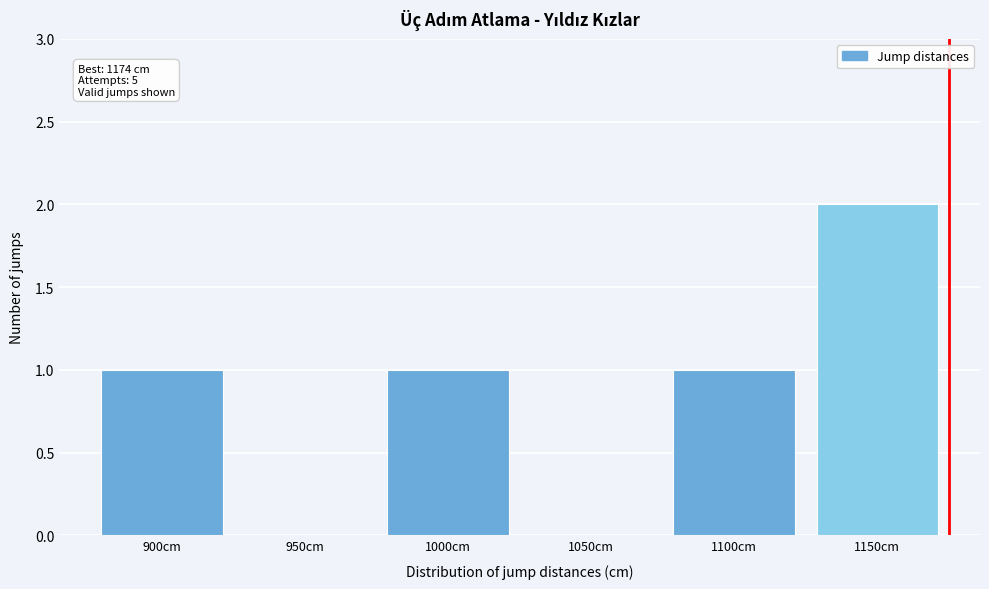

Reading left to right, list all the values displayed in this chart.

900cm=1	950cm=0	1000cm=1	1050cm=0	1100cm=1	1150cm=2